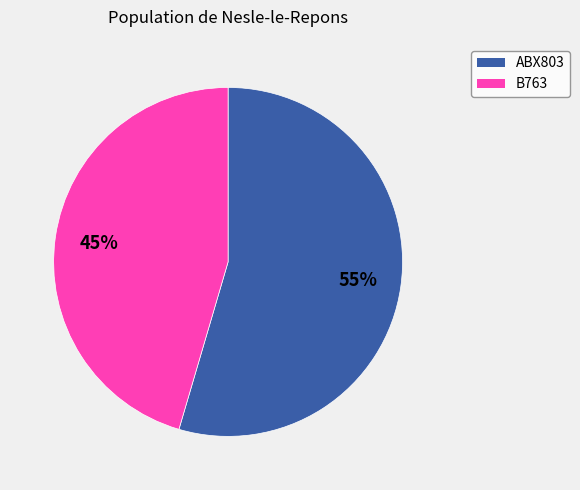

Combined, do ABX803 and B763 account for over 50%?

Yes